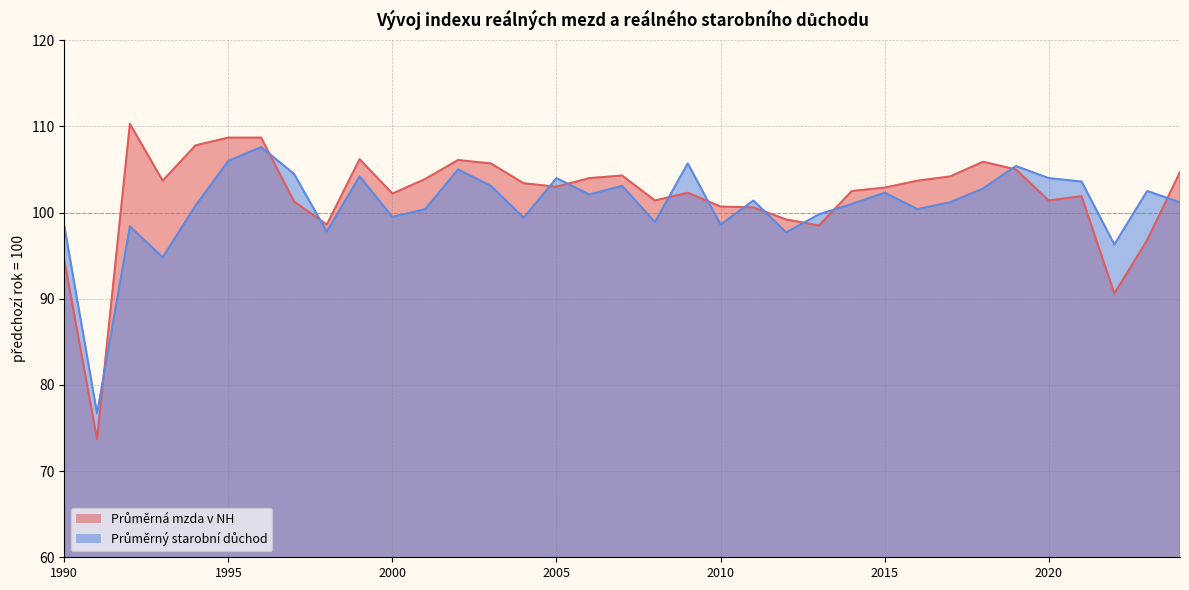

What are all the series names shown in the legend?

Průměrná mzda v NH, Průměrný starobní důchod